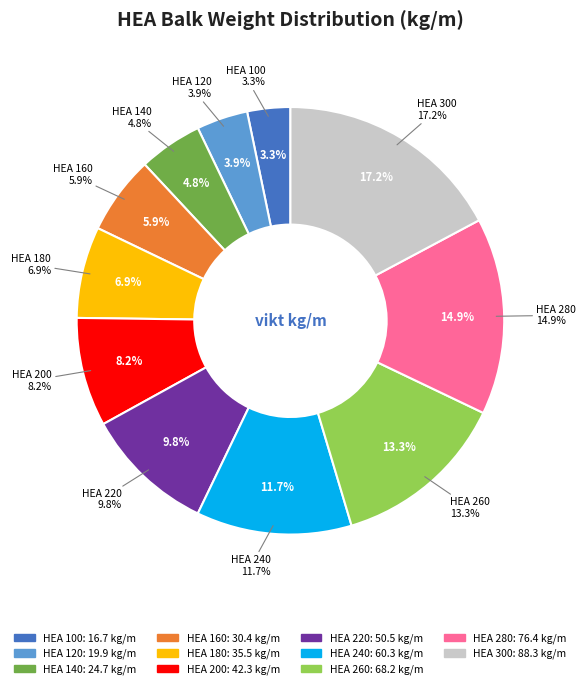

To the nearest percent, what percentage of the pie is HEA 300?

17%